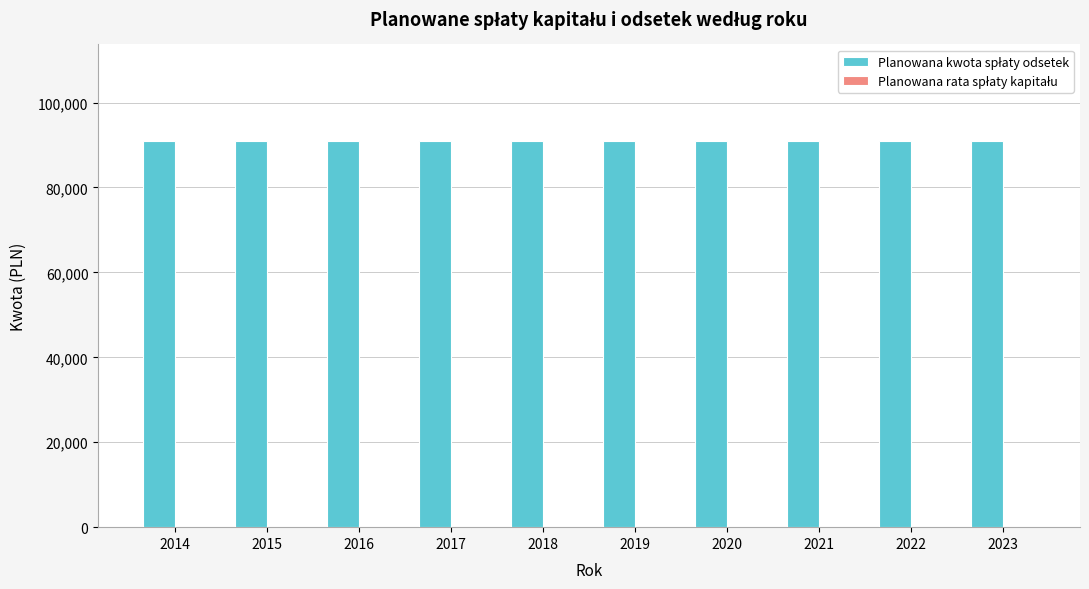

Between 2022 and 2023, which series saw the biggest shift?

Planowana kwota spłaty odsetek